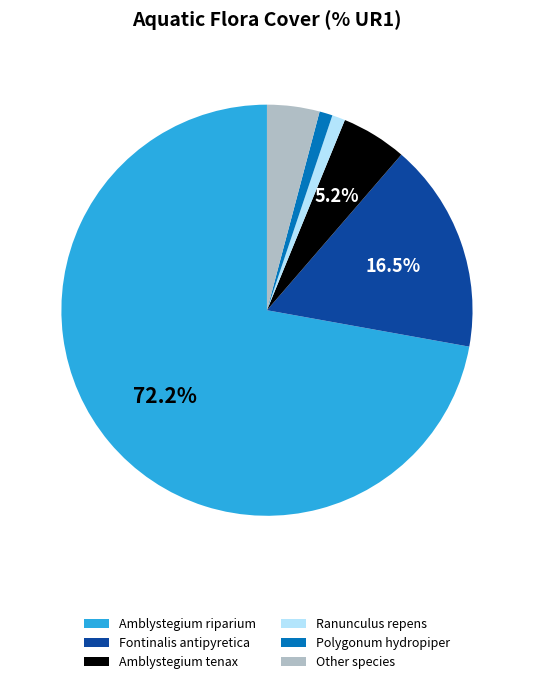

Does any single category account for the majority?

Yes